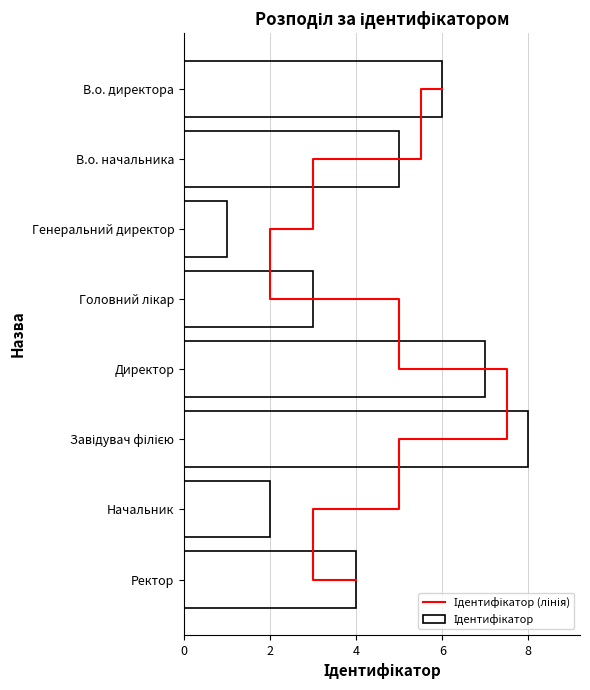

How many values in the Ідентифікатор (лінія) series are below 4?

4